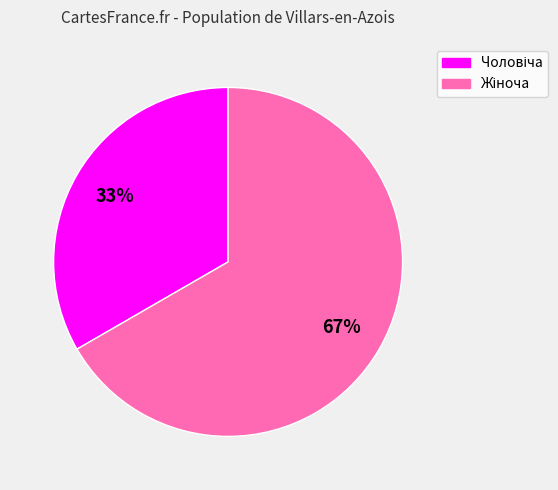

Is there any slice that represents more than half of the pie?

Yes